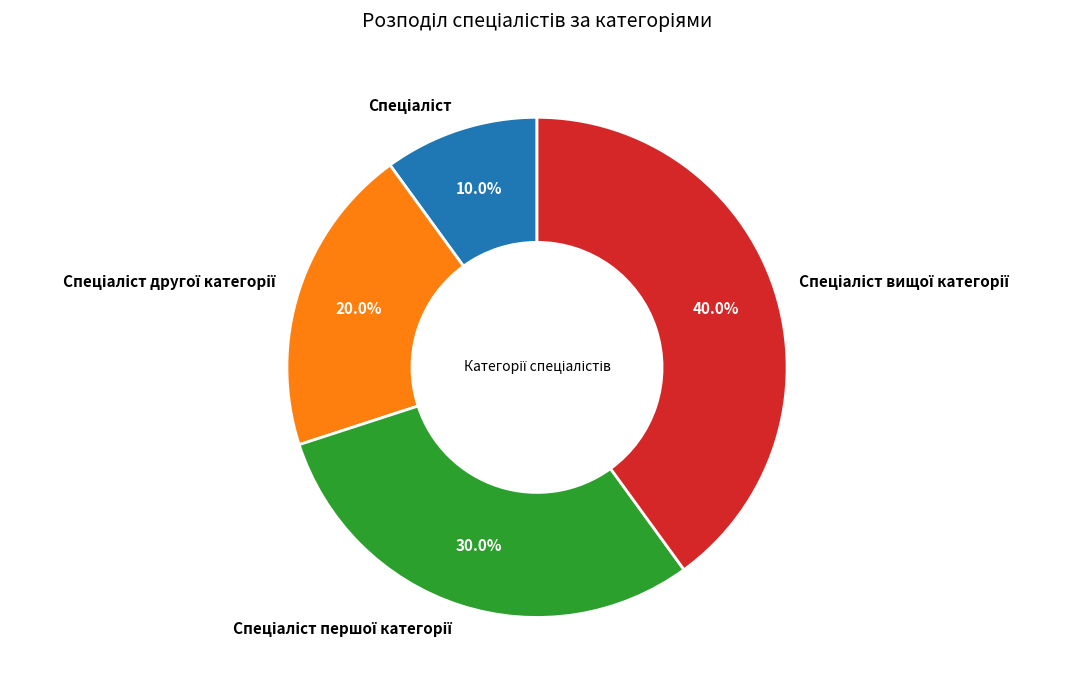

Does any single category account for the majority?

No